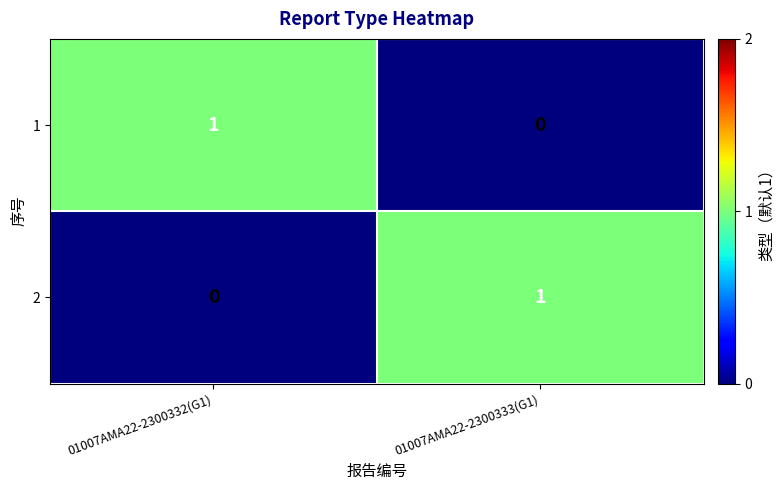

List the labels in order of 2 value, smallest first.

01007AMA22-2300332(G1), 01007AMA22-2300333(G1)